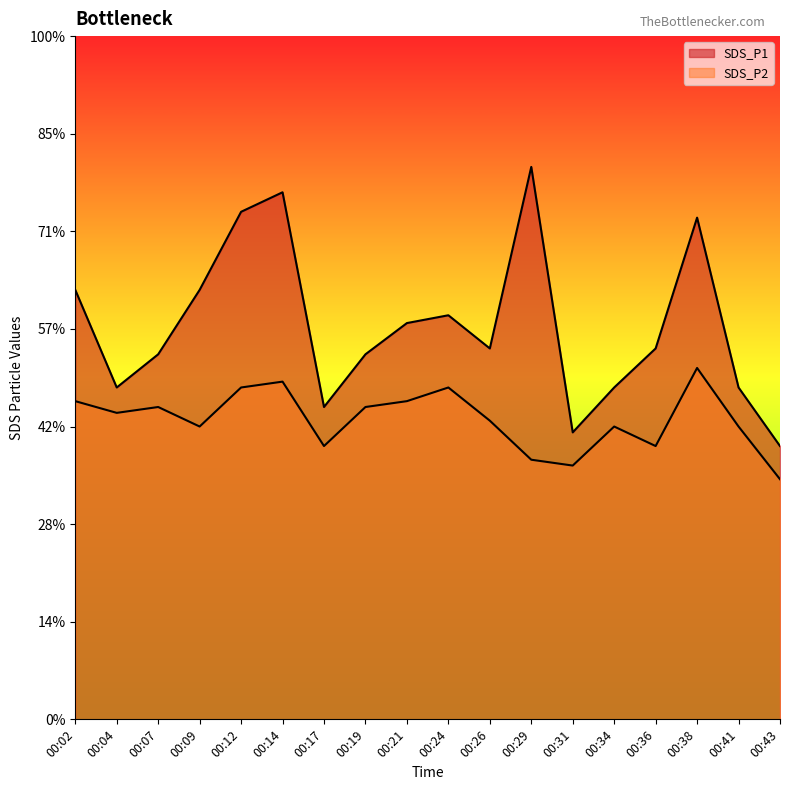

What is the sum of all SDS_P2 values?

27.6